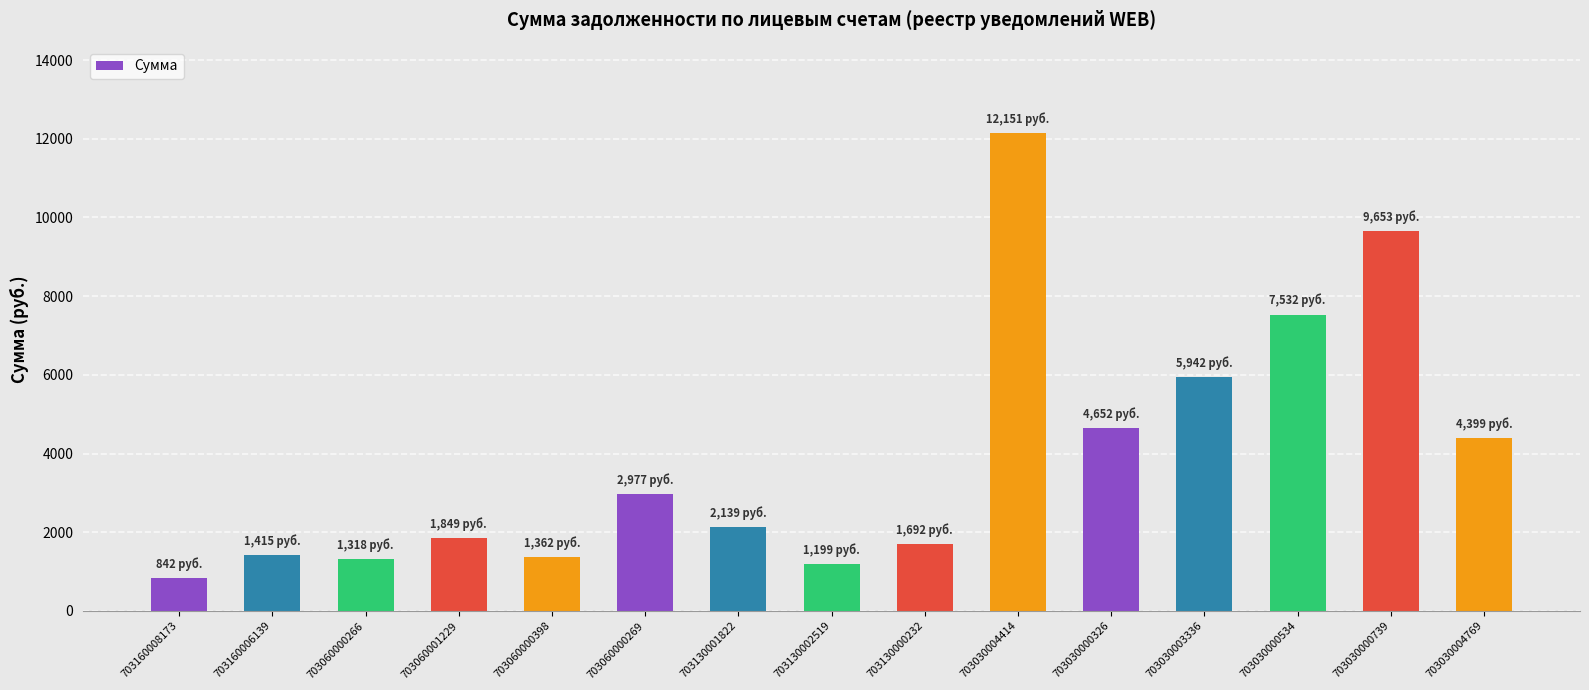

What value does the data have at 703160006139?

1415.2